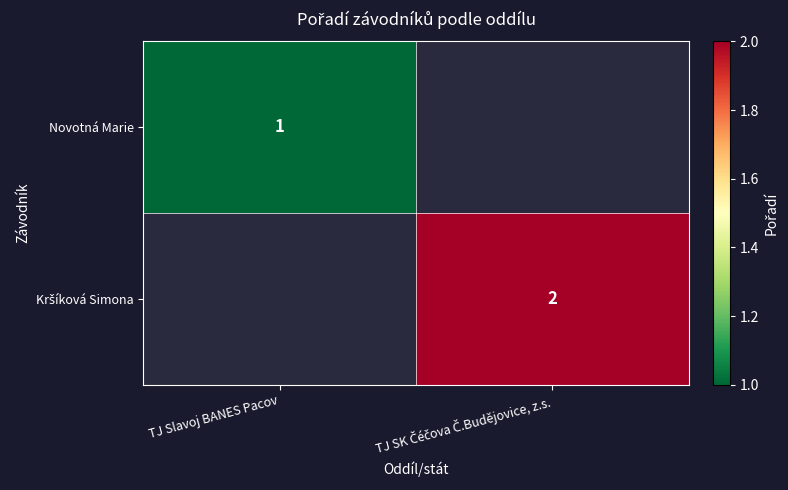

The value of Kršíková Simona at TJ SK Čéčova Č.Budějovice, z.s. is 2.0. True or false?

True